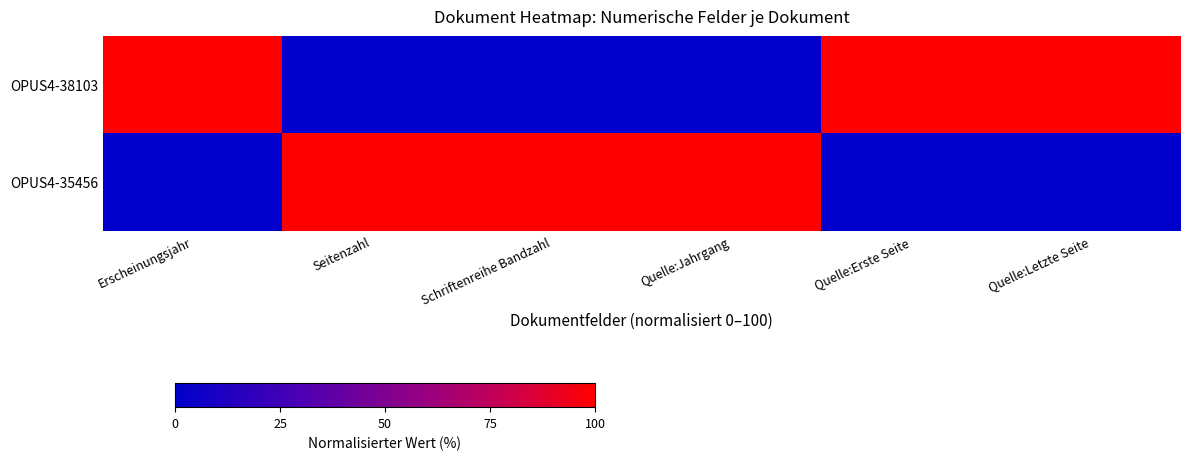

Which series has the widest spread of values?

OPUS4-38103